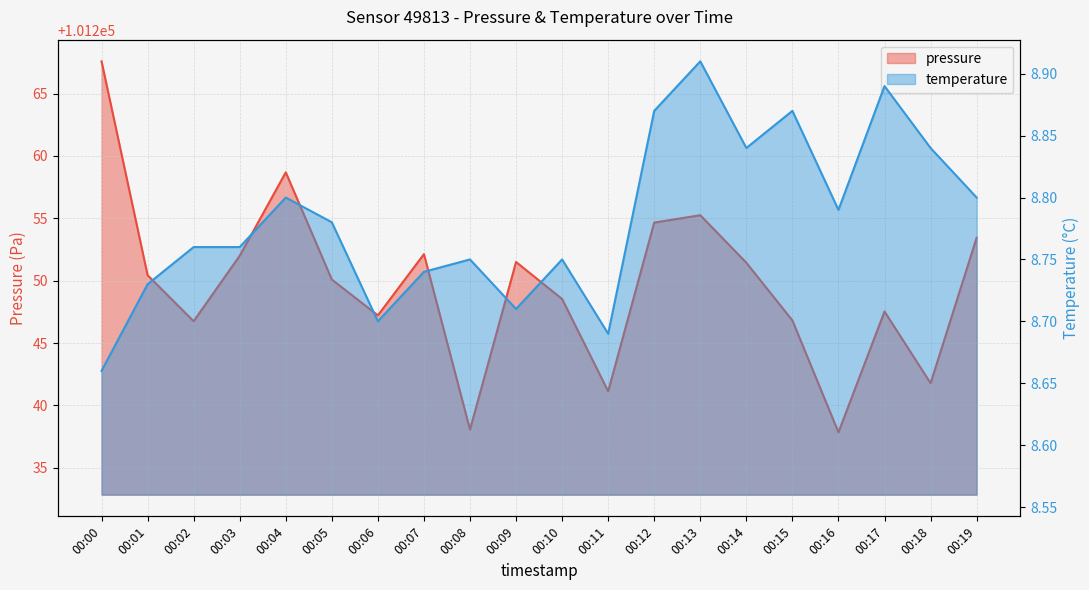

Rank the series by their average value, from highest to lowest.

pressure, temperature